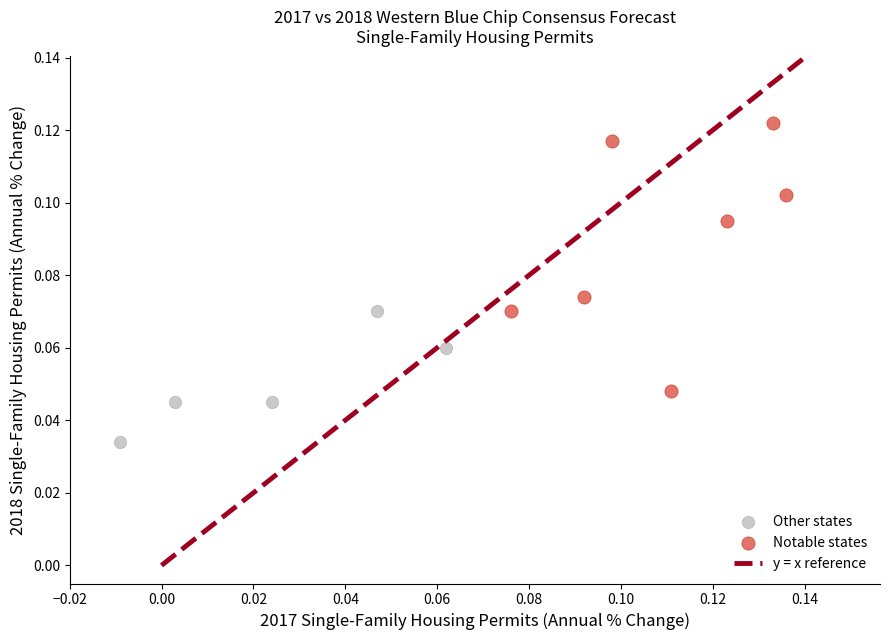

Which series contains the lowest Y value?

Other states